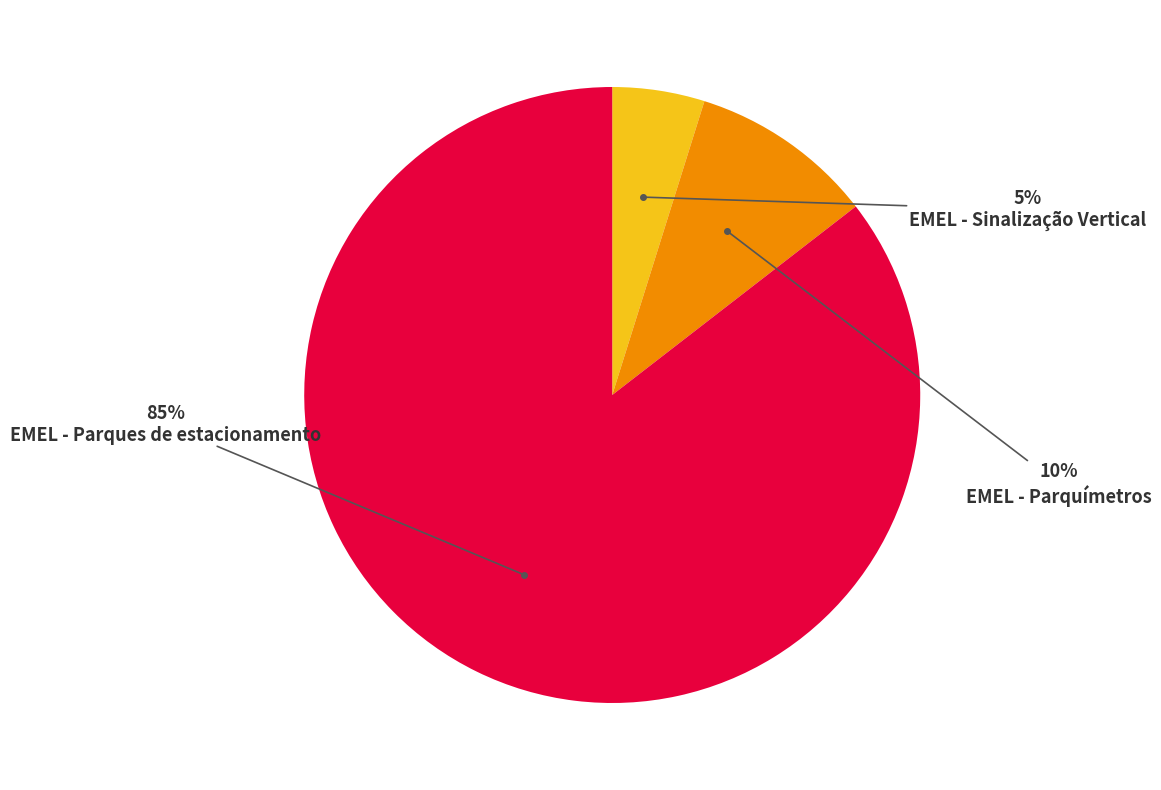

Is there any slice that represents more than half of the pie?

Yes